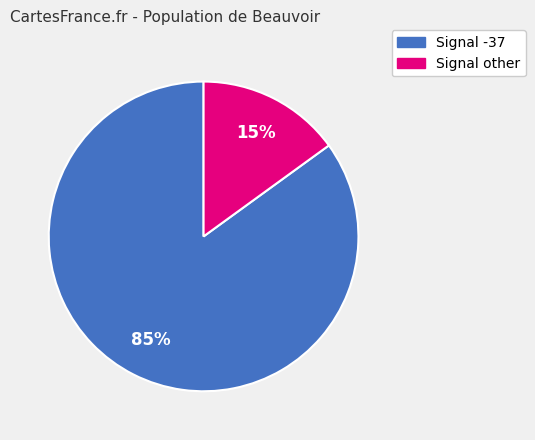

To the nearest percent, what is the average slice percentage?

50%